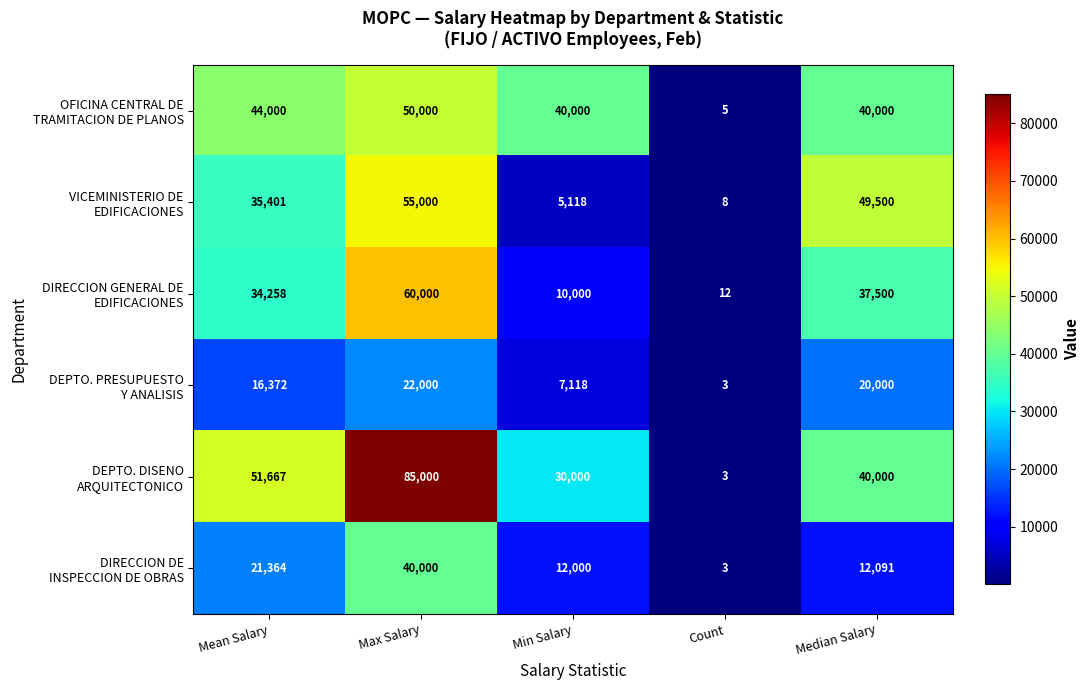

At which category is the sum across all series the highest?

Max Salary